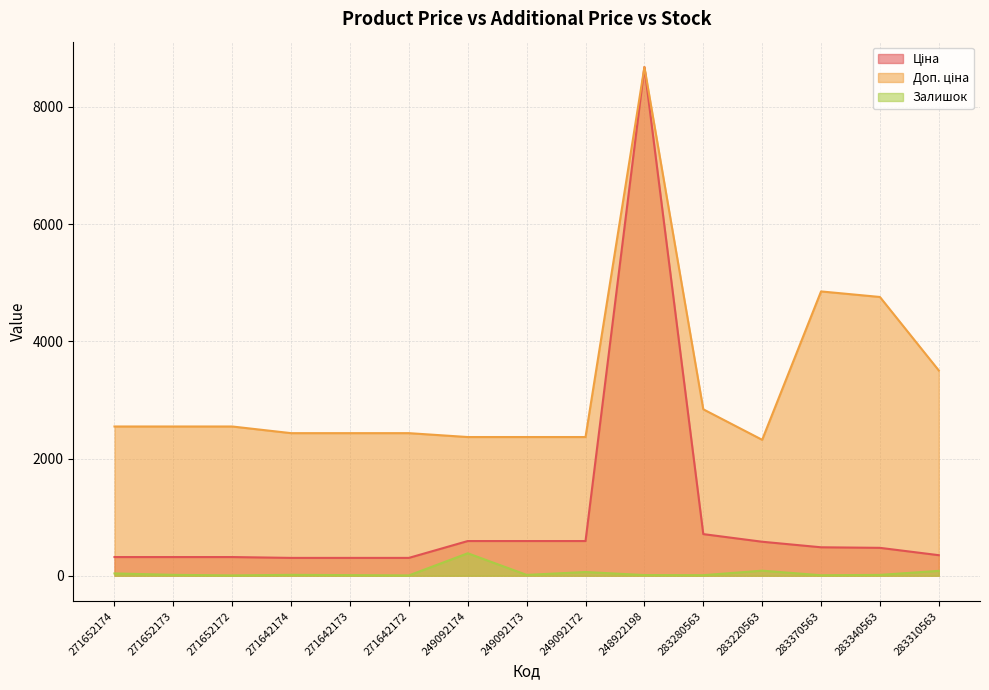

Reading left to right, extract all data points from this chart.

Ціна: 318.3	318.3	318.3	304.1	304.1	304.1	591.6	591.6	591.6	8679.5	710.0	579.8	485.1	475.7	350.2
Доп. ціна: 2546.4	2546.4	2546.4	2432.8	2432.8	2432.8	2366.5	2366.5	2366.5	8679.5	2839.8	2319.2	4851.4	4756.7	3502.5
Залишок: 39.0	15.0	5.0	15.0	10.0	5.0	383.0	14.0	63.0	11.0	9.0	86.0	8.0	14.0	83.0